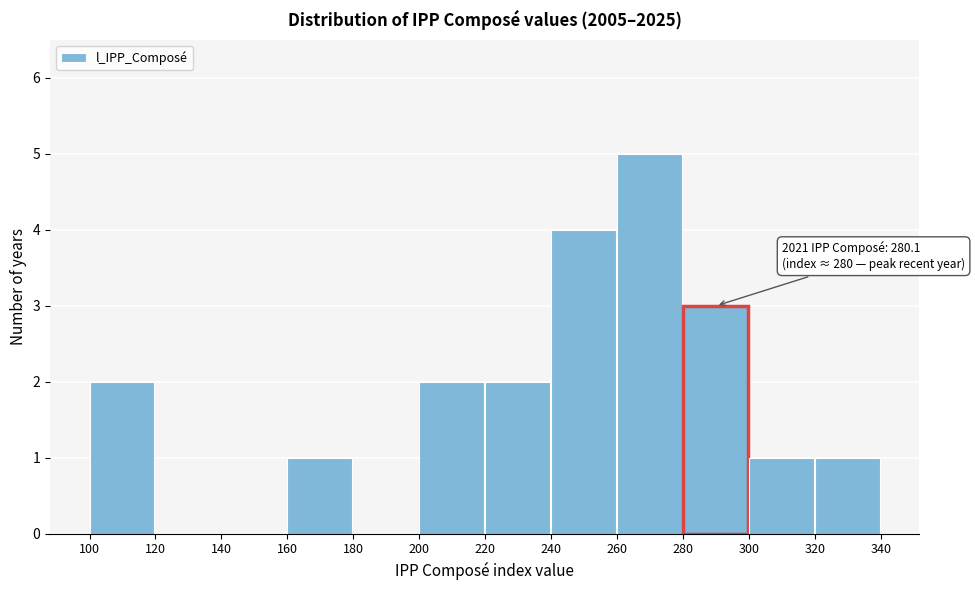

Which range on the x-axis has the tallest bar?

260 to 280